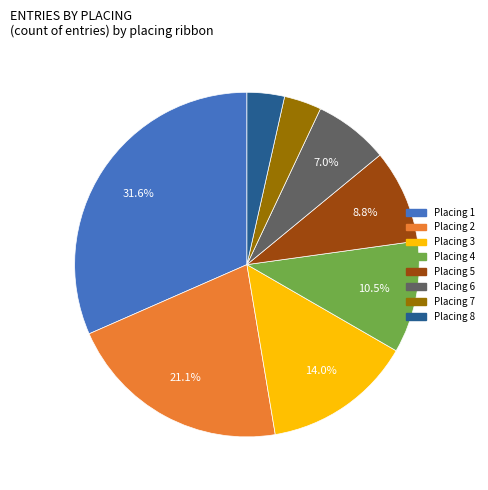

Is there a majority slice in this chart?

No